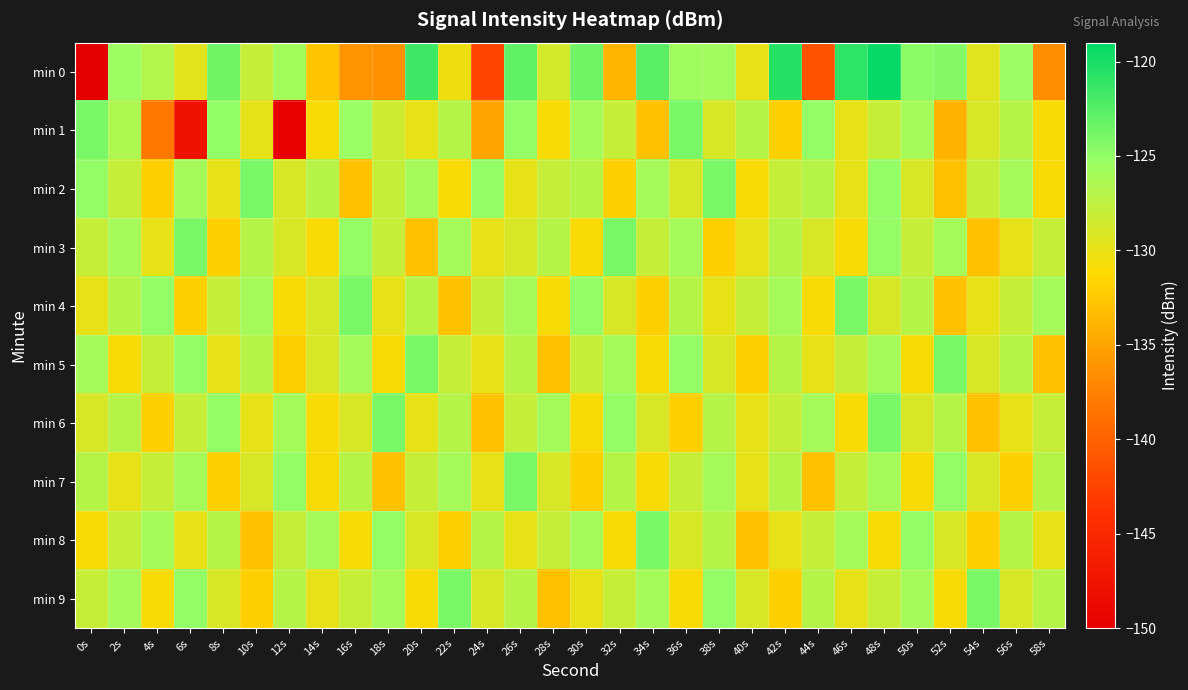

At which category does the chart reach its minimum across all series?

0s